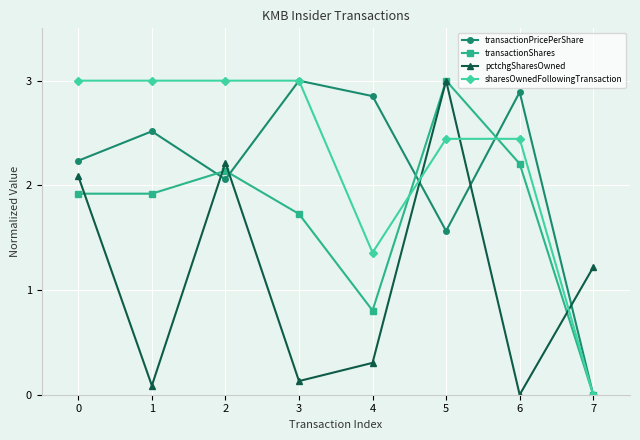

True or false: transactionPricePerShare has more than 2 interior local peaks.

True